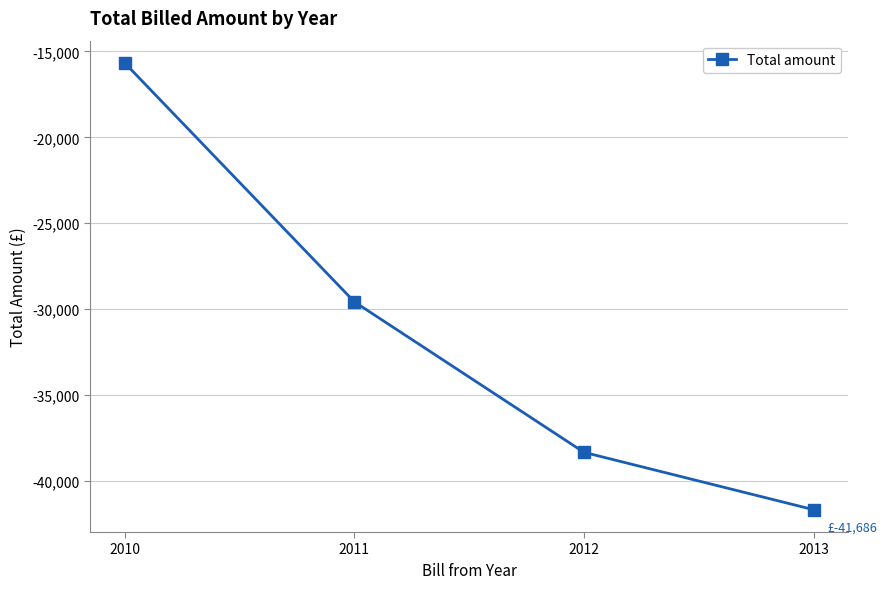

What is the change in value from 2011 to 2013?

-12103.7